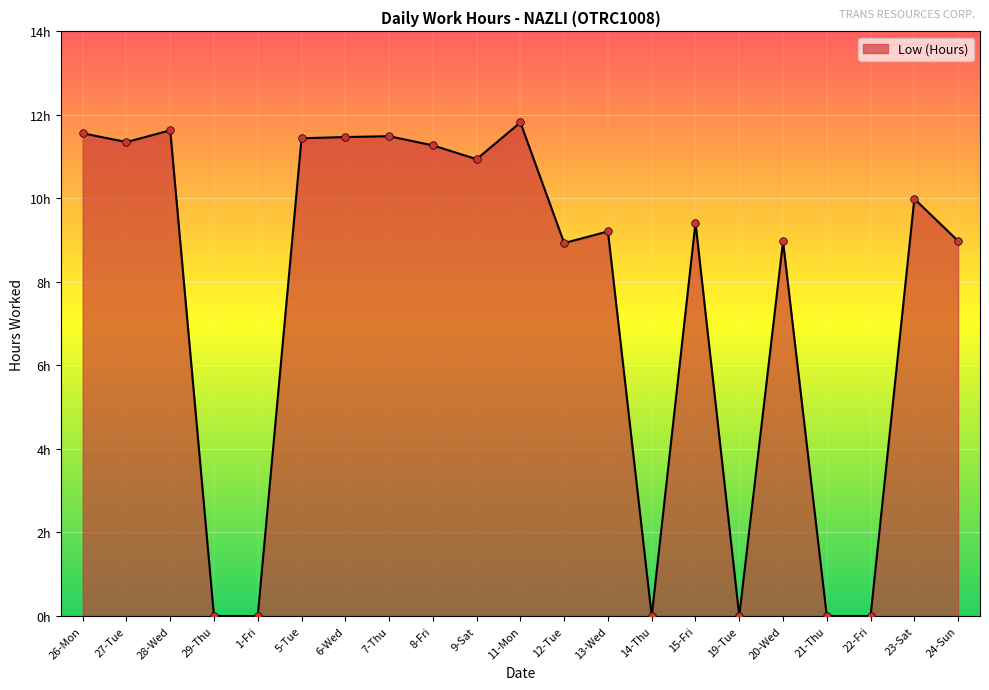

What is the change in value from 11-Mon to 20-Wed?

-2.8